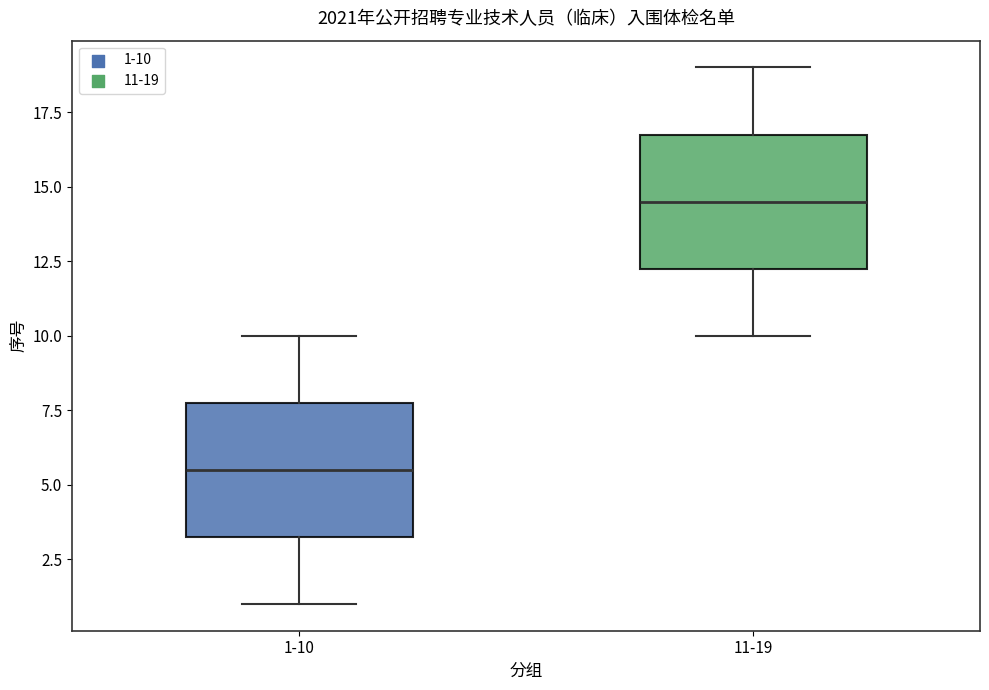

Reading left to right, read every box against the y-axis: the position of its median line, the range the box covers, and the ends of its whiskers. The values are not printed on the chart, so give them approximately, as read against the axis.

1-10: median 5.5, box 3.5 to 8.0, whiskers 1.0 to 10.0
11-19: median 14.5, box 12.5 to 17.0, whiskers 10.0 to 19.0